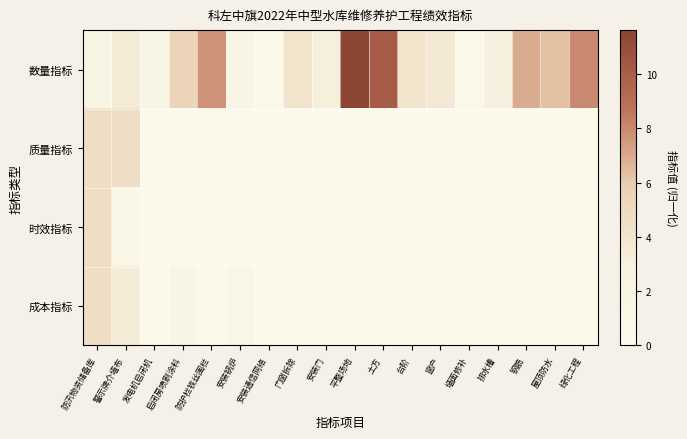

At how many categories does at least one series exceed 4?

11